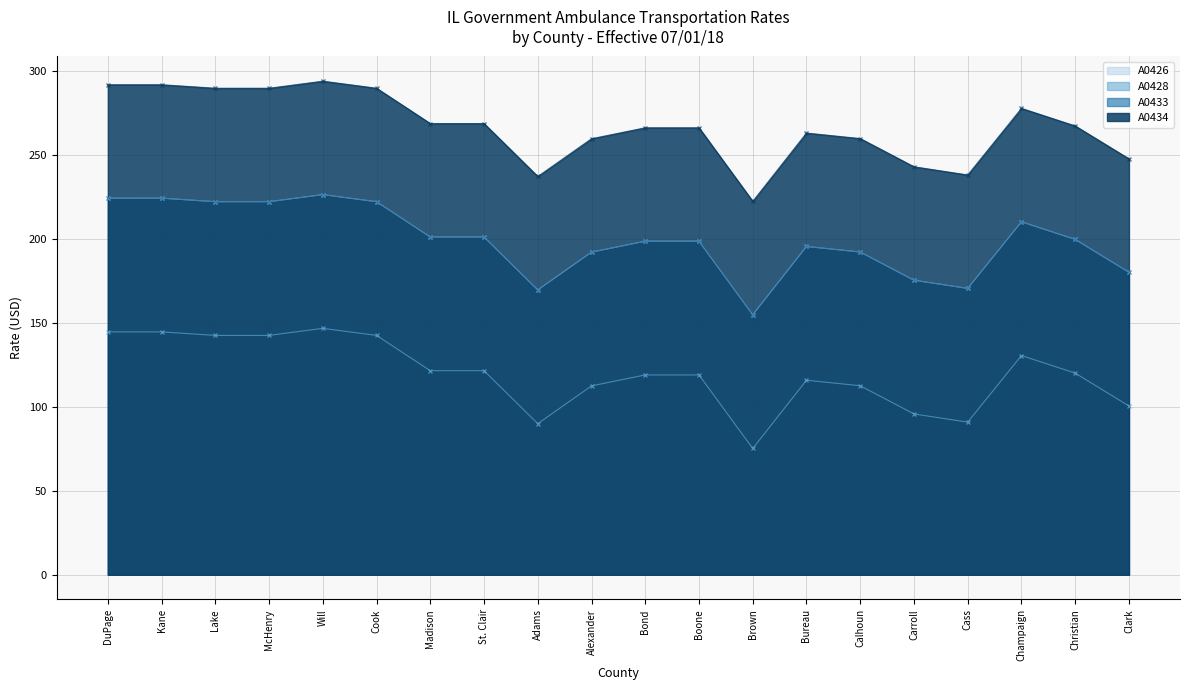

Does the chart have visible grid lines?

Yes